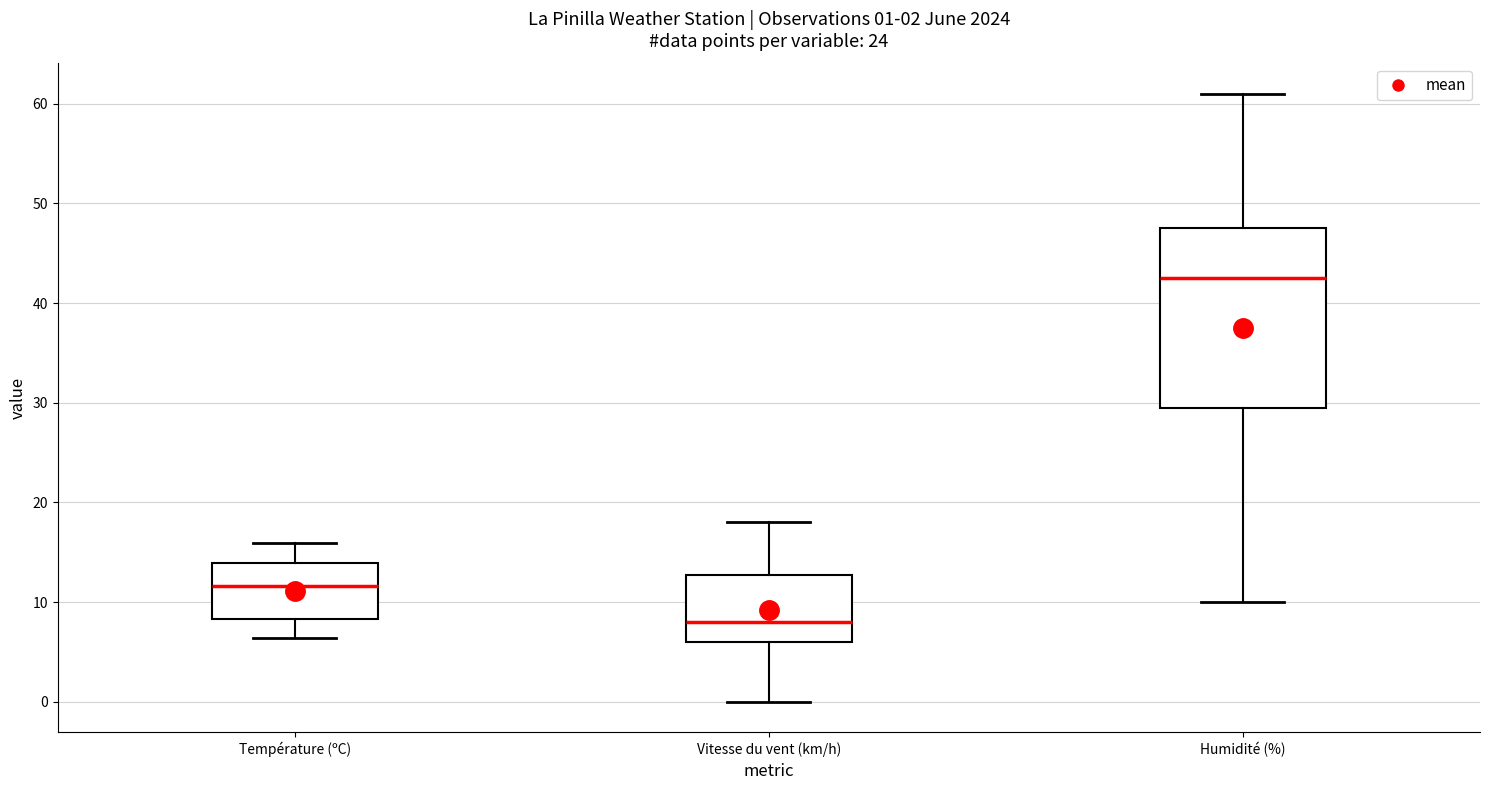

Which box has the highest median line?

Humidité (%)